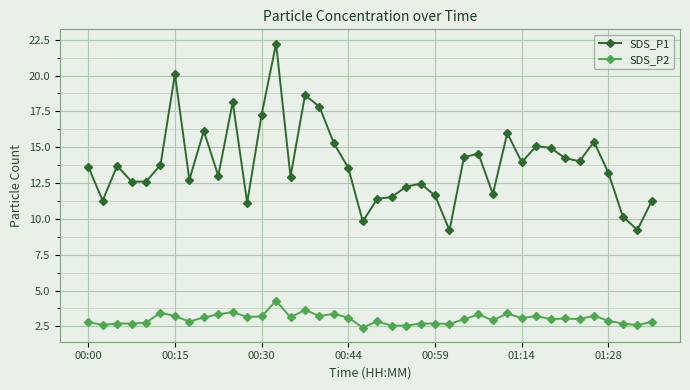

True or false: SDS_P1 has more than 1 points higher than both neighbors.

True